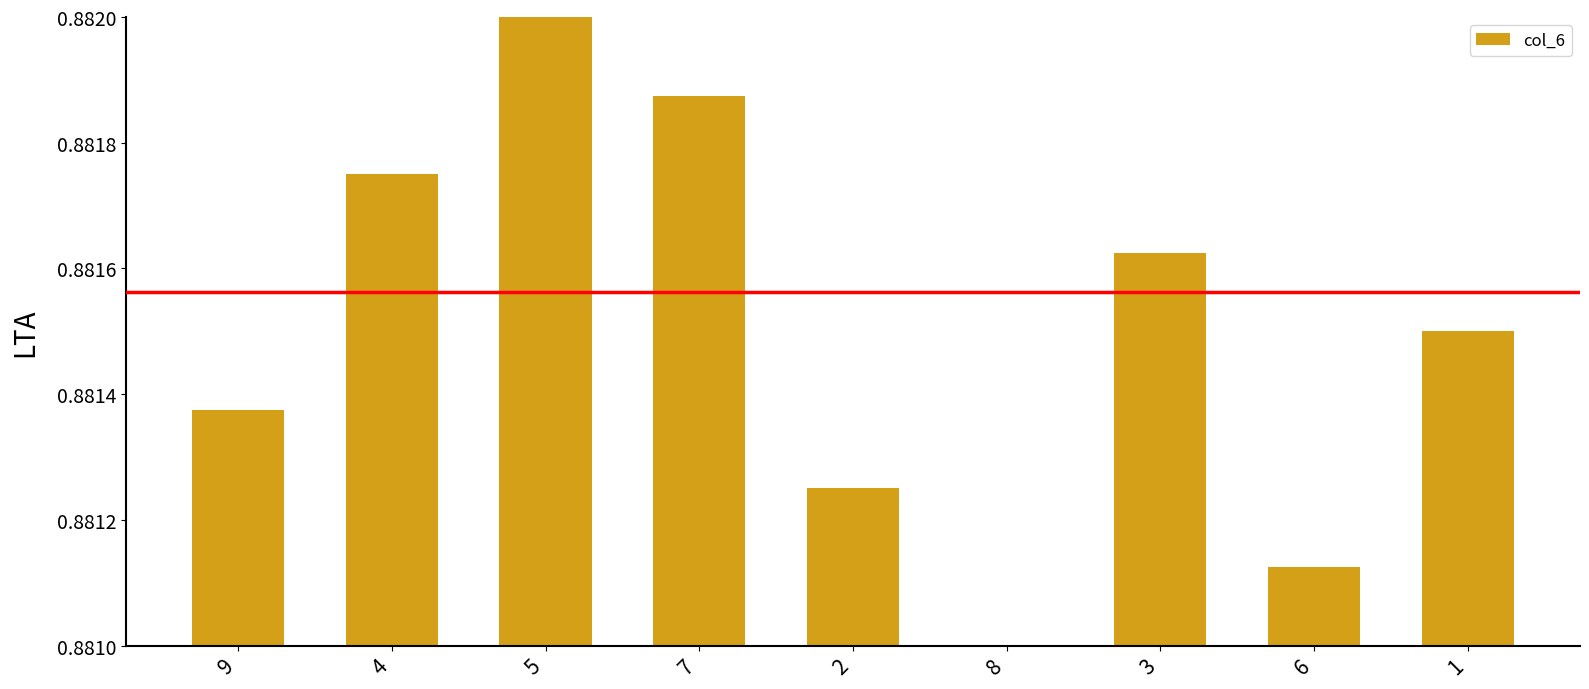

What is the label of the 4th bar from the right?

8